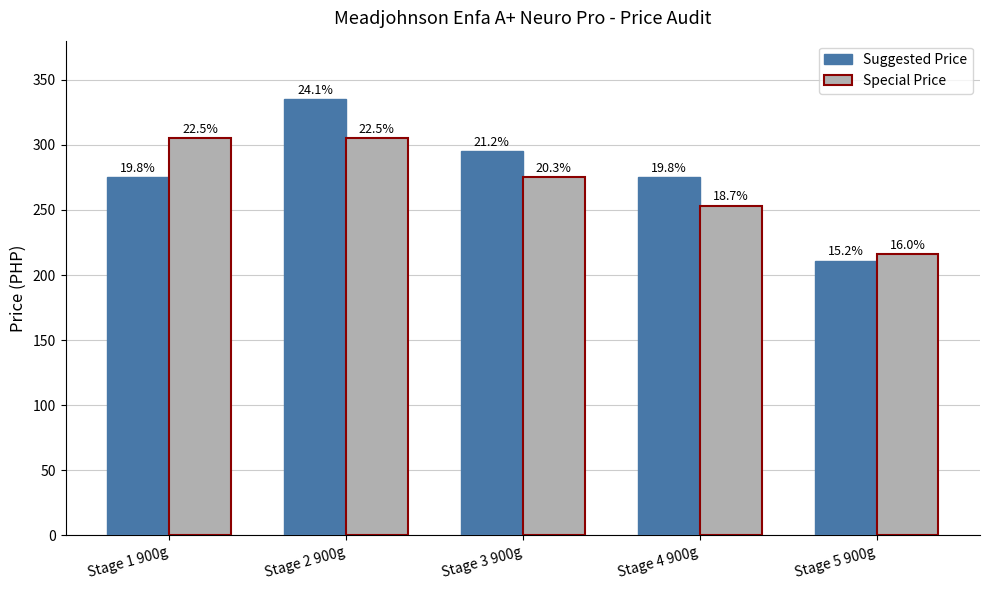

The Suggested Price series shows 219 at Stage 2 900g. True or false?

False